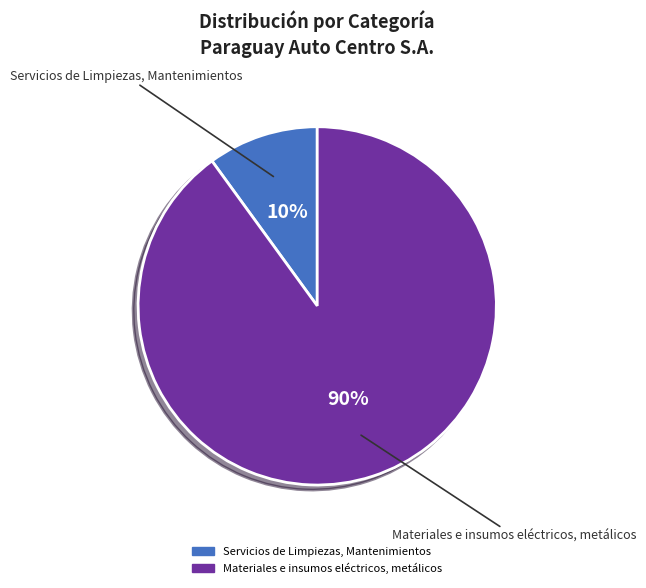

To the nearest percent, what portion does Servicios de Limpiezas, Mantenimientos represent?

10%